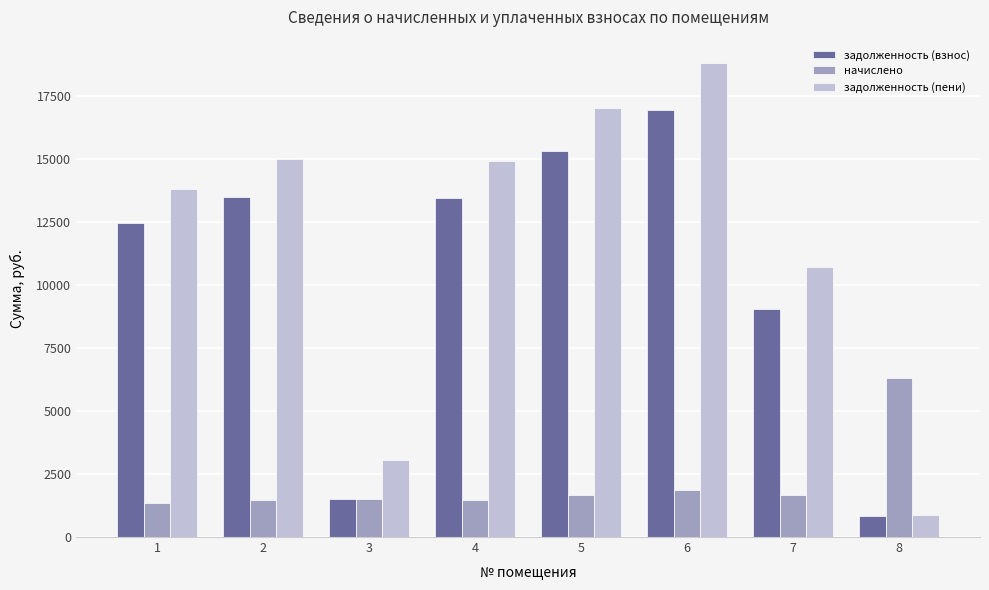

How many bars are there in each group?

3